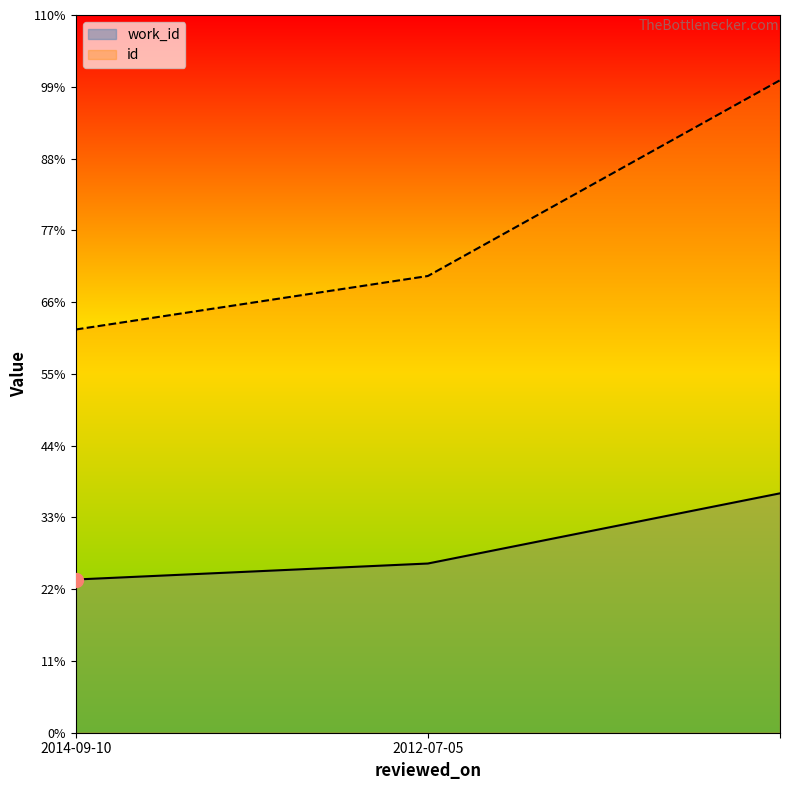

What are all the series names shown in the legend?

work_id, id